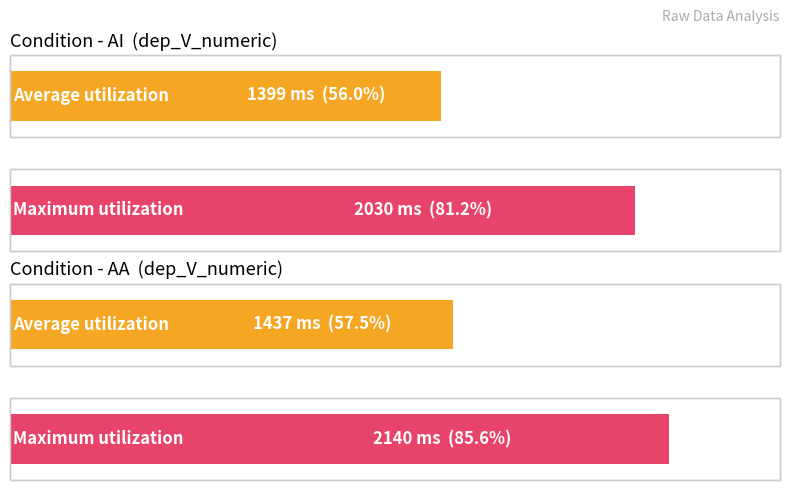

Does the chart contain any negative values?

No